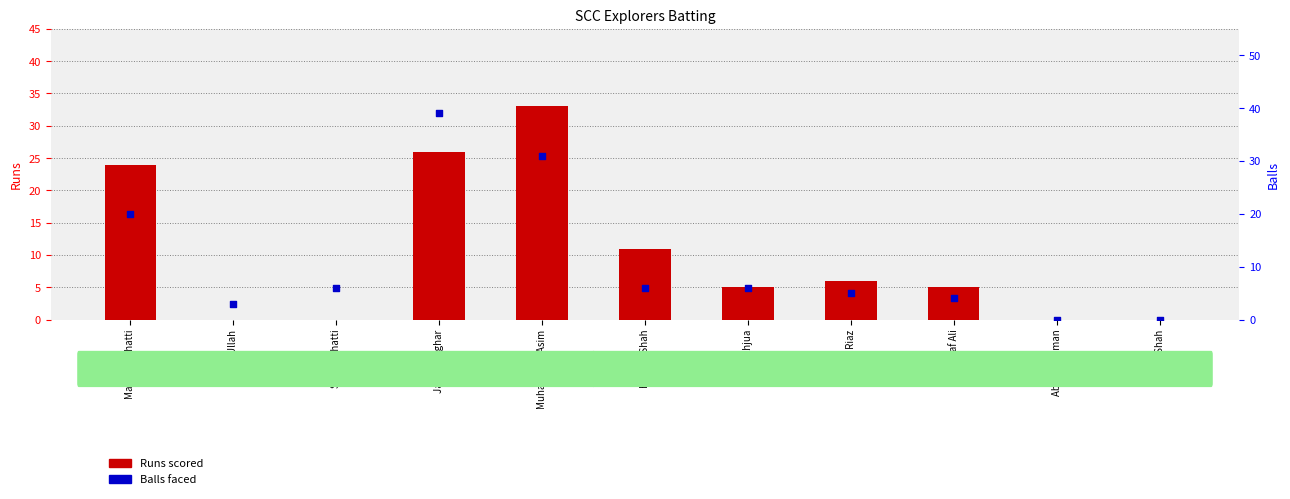

Which series has the largest total across all categories?

Balls faced